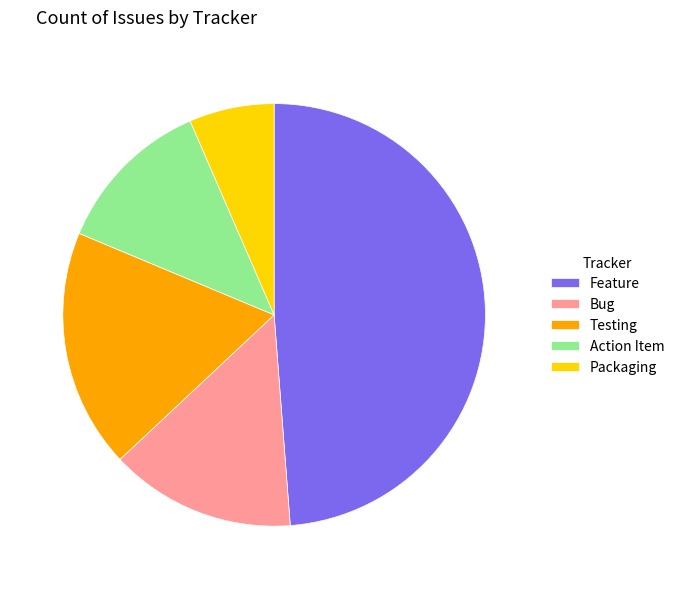

Which has a higher value, Testing or Packaging?

Testing